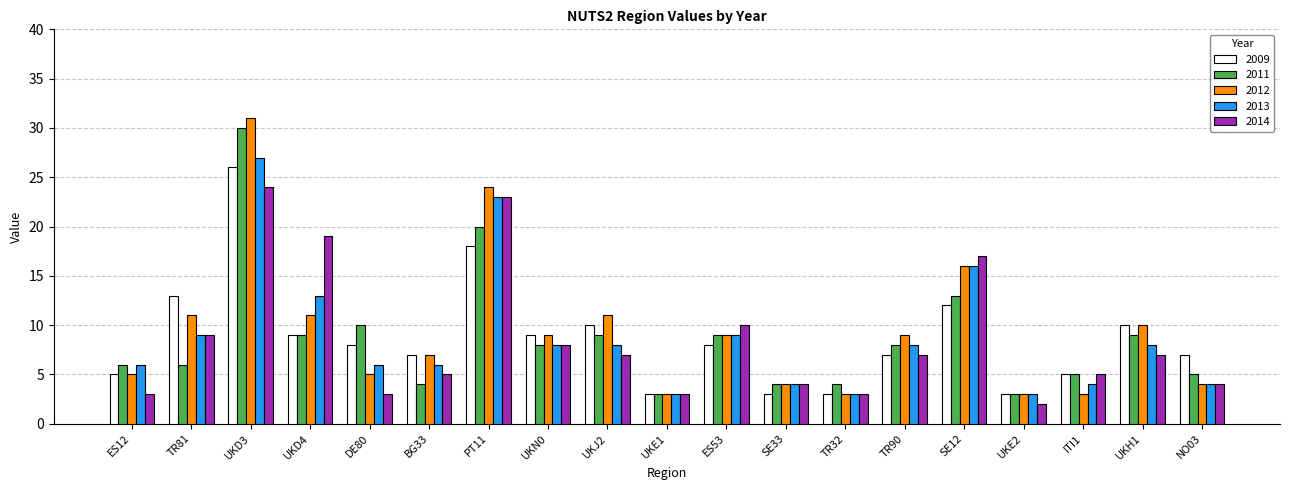

How many groups of bars are there?

19